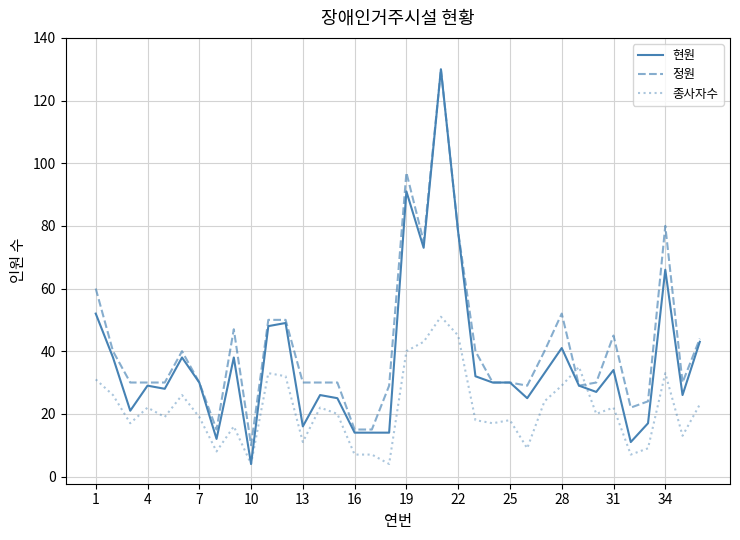

Count the number of categories in the chart.

36